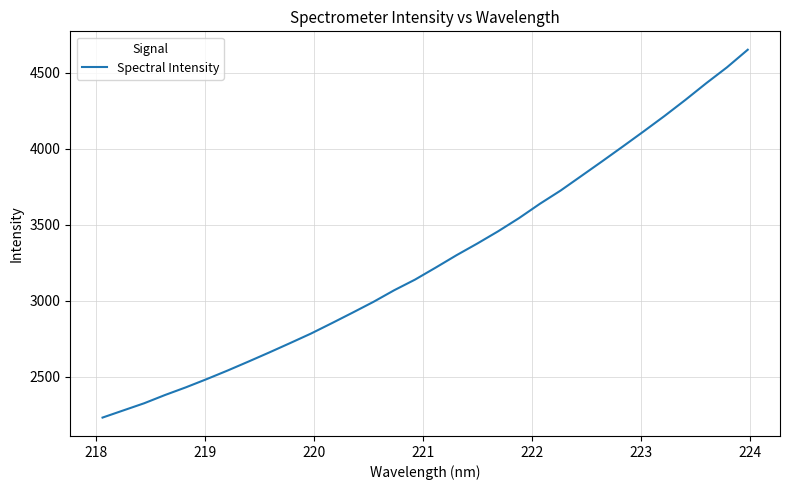

What is the maximum value shown in the chart?

4652.8